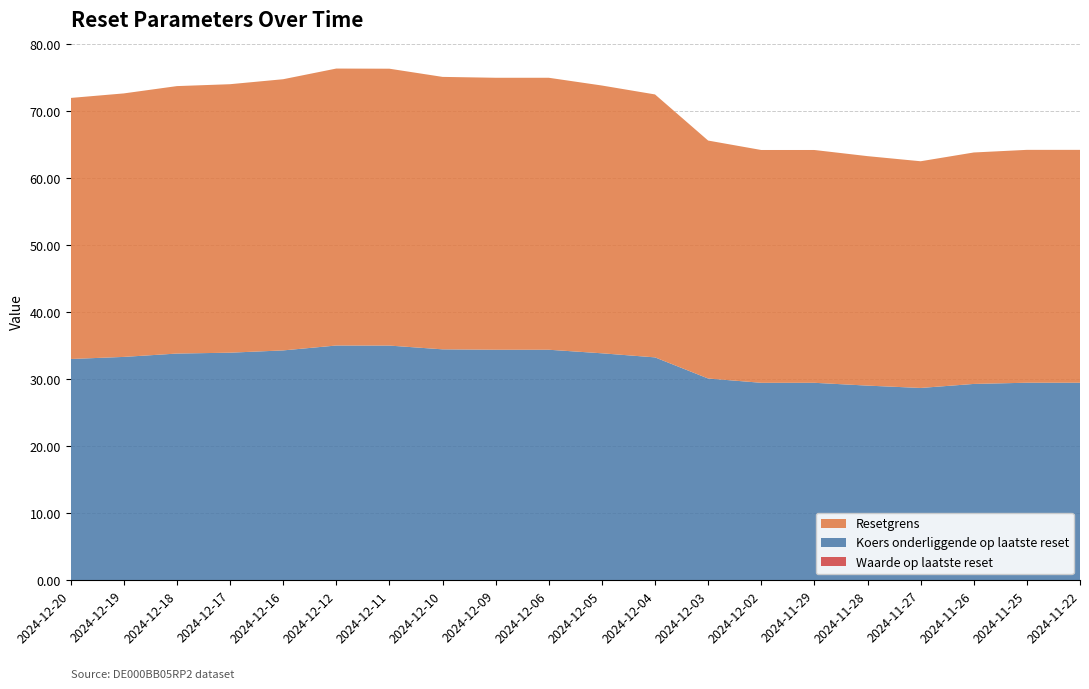

Reading left to right, transcribe all the data shown in this chart.

Waarde op laatste reset: 0.0	0.0	0.0	0.0	0.0	0.0	0.0	0.0	0.0	0.0	0.0	0.0	0.0	0.0	0.0	0.0	0.0	0.0	0.0	0.0
Koers onderliggende op laatste reset: 33.0	33.3	33.8	33.9	34.3	35.0	35.0	34.4	34.4	34.4	33.8	33.2	30.1	29.4	29.4	29.0	28.6	29.2	29.4	29.4
Resetgrens: 38.9	39.3	39.9	40.0	40.4	41.3	41.3	40.6	40.6	40.6	39.9	39.2	35.5	34.7	34.7	34.2	33.8	34.5	34.7	34.7